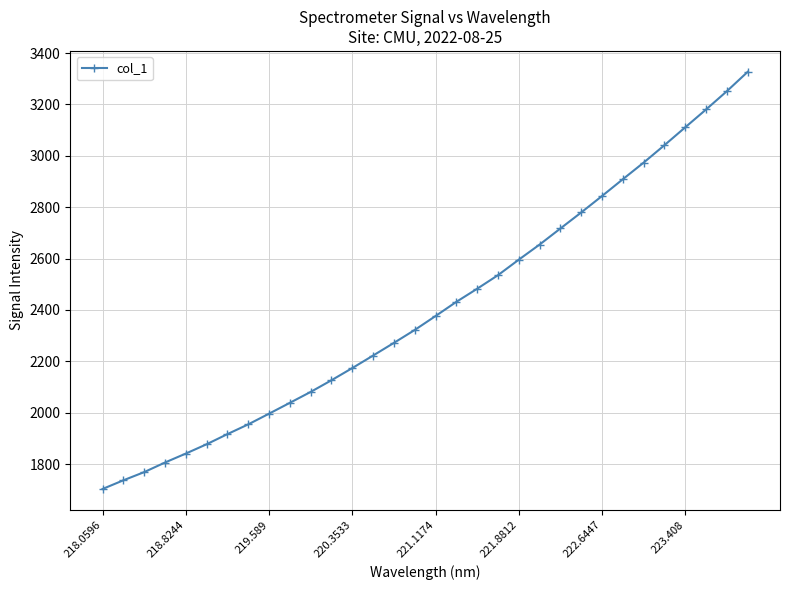

What is the value of the 7th point from the left?

1916.6